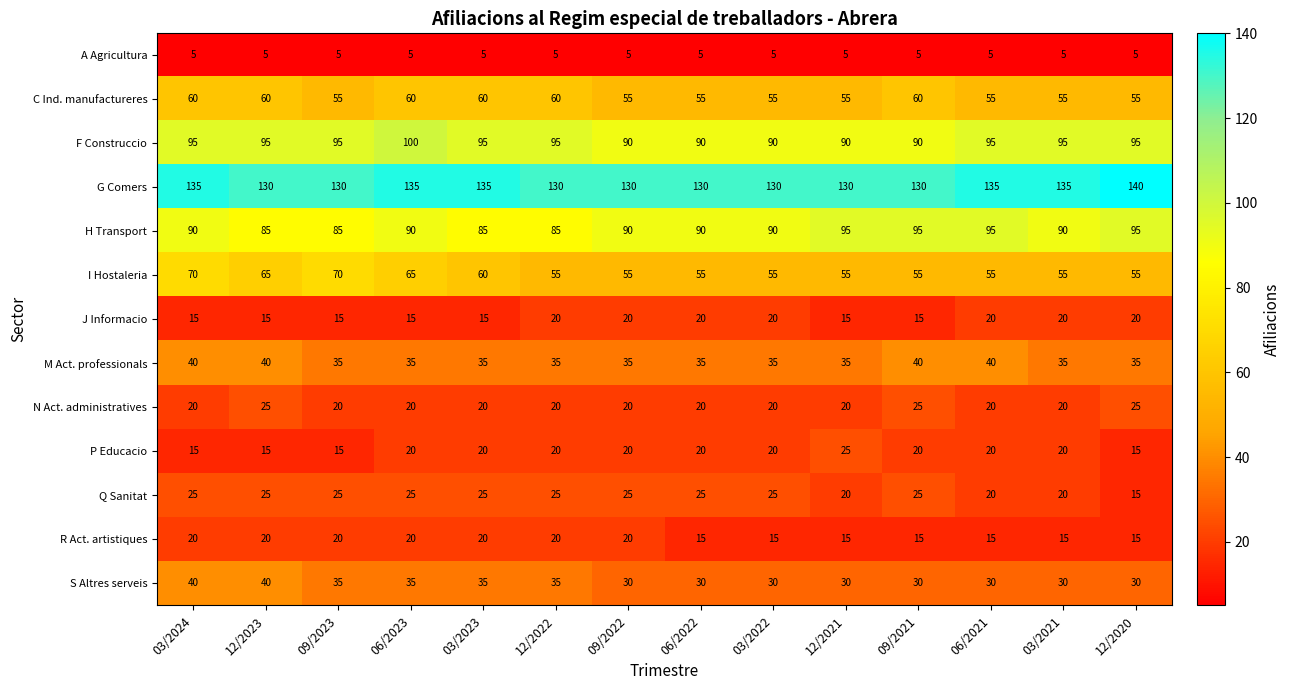

The H Transport series shows 148 at 12/2023. True or false?

False